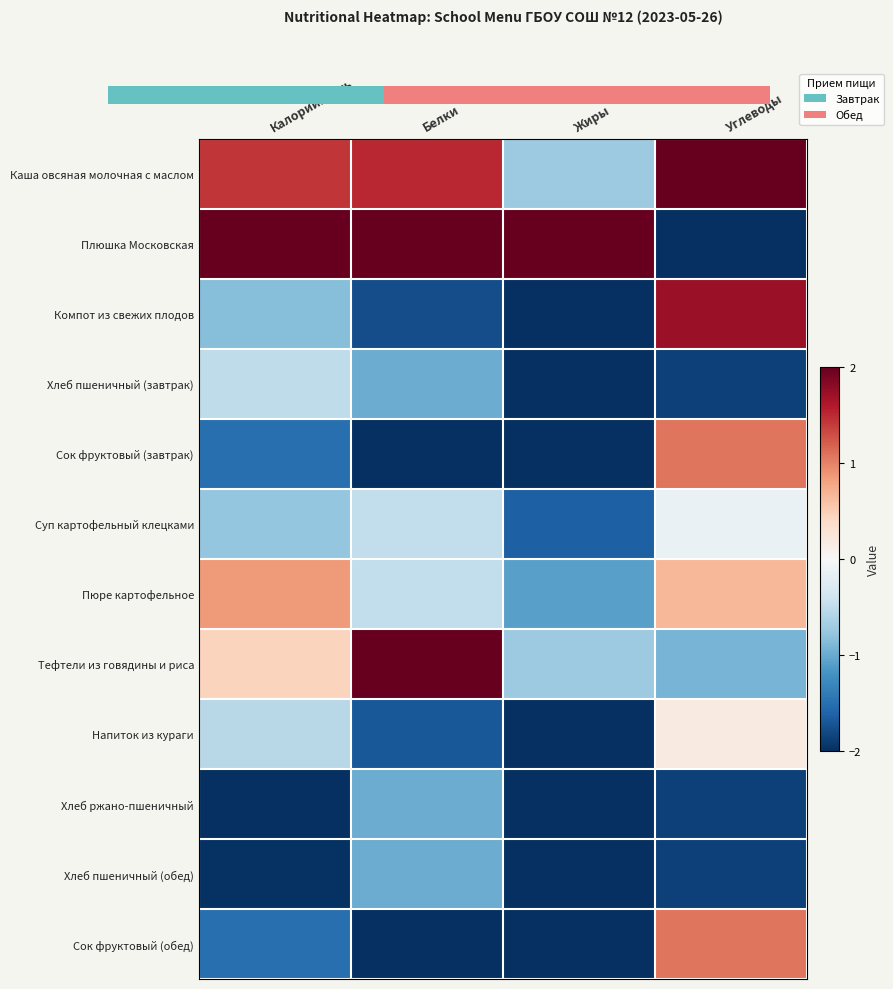

Which has a higher value, Белки or Жиры?

Белки